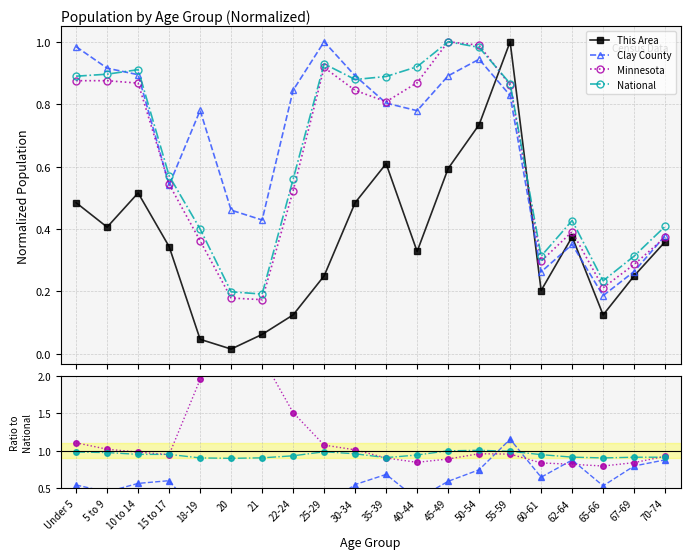

Which category has the lowest value in the Clay County series?

65-66